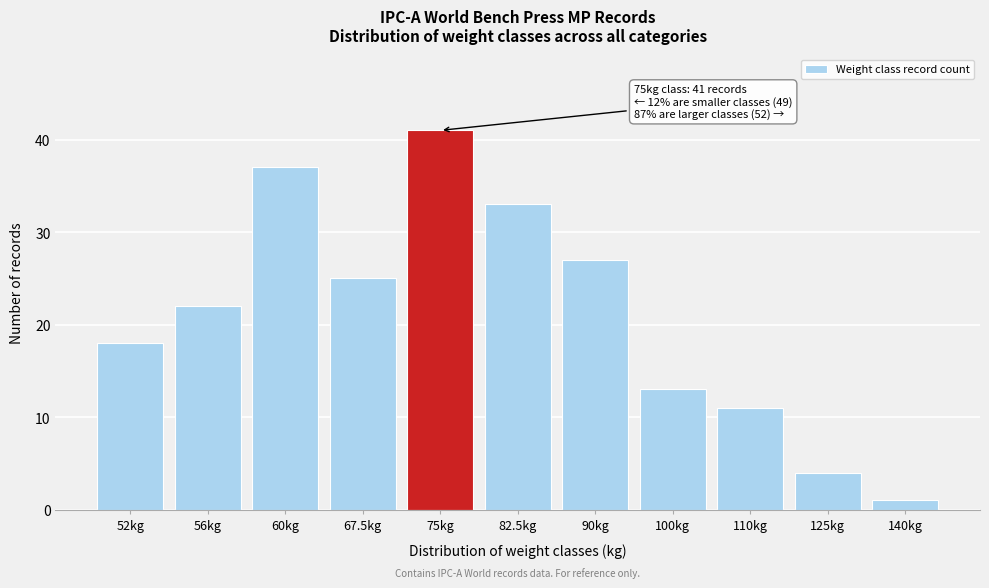

Reading left to right, transcribe all the data shown in this chart.

52kg=18	56kg=22	60kg=37	67.5kg=25	75kg=41	82.5kg=33	90kg=27	100kg=13	110kg=11	125kg=4	140kg=1